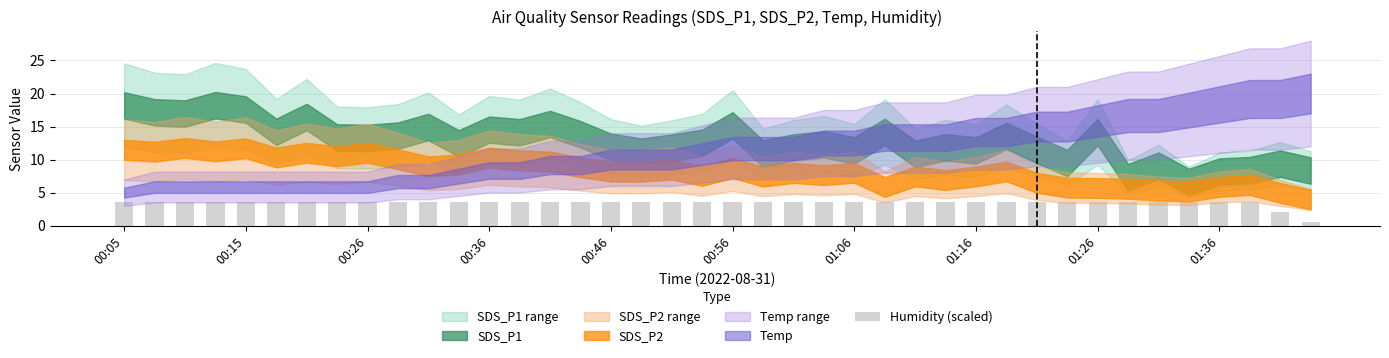

What is the greatest value displayed?

3.6